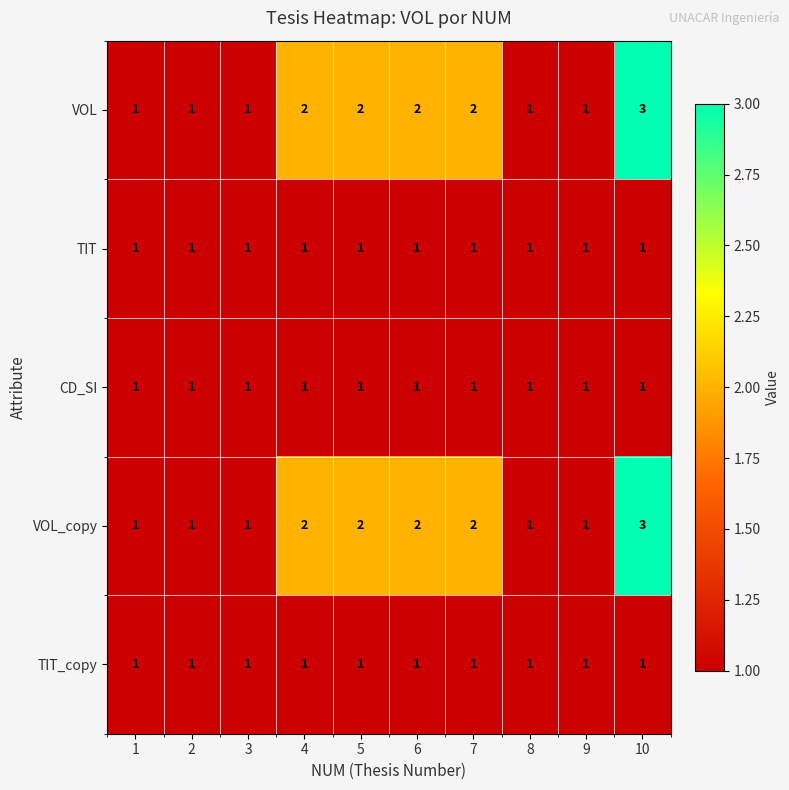

How many data points does each series have?

10